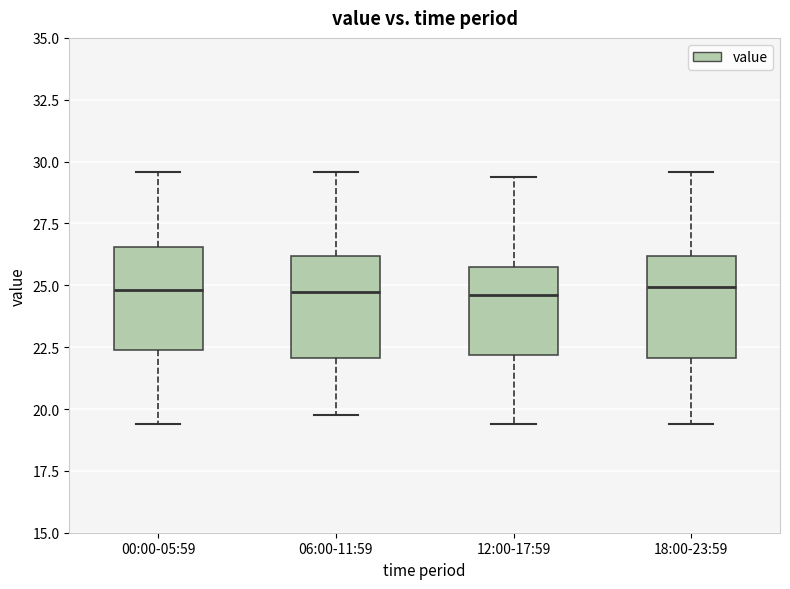

Where does the median line of the box for 06:00-11:59 sit on the y-axis? The values are not printed on the chart, so give them approximately, as read against the axis.

24.5